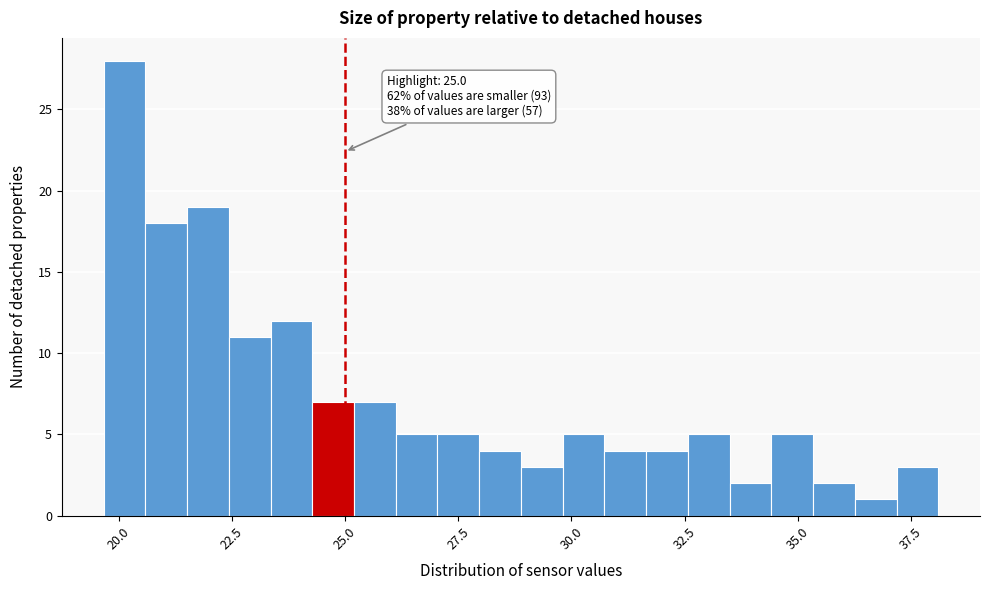

Around what value on the x-axis is the tallest bar? Give the approximate position of its centre, as read against the axis.

20.0